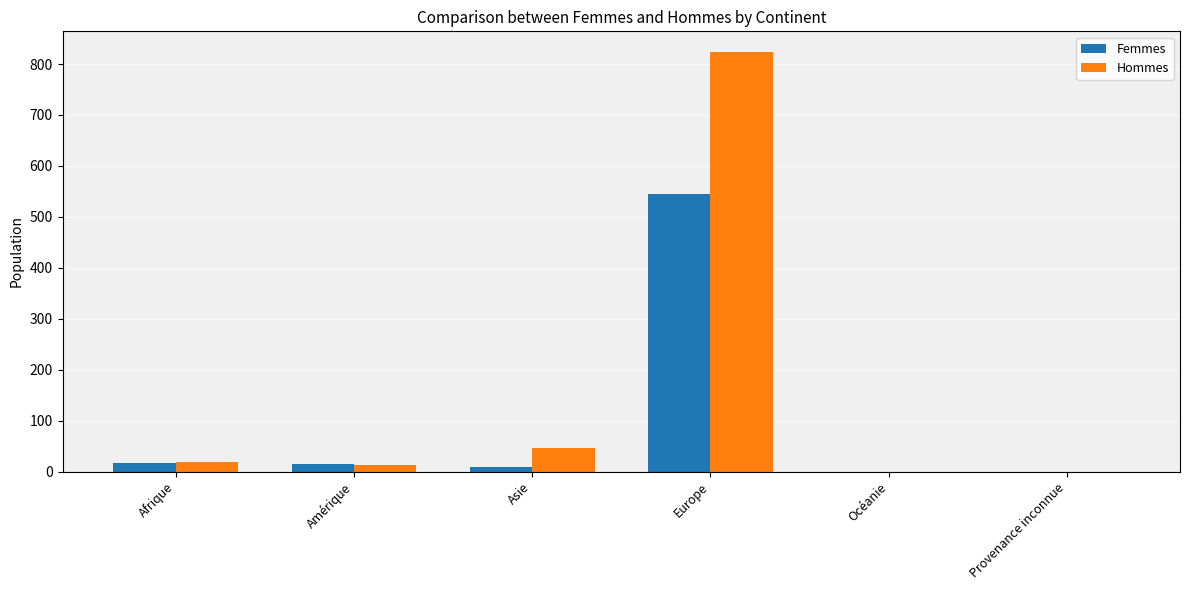

At which category is the sum across all series the highest?

Europe